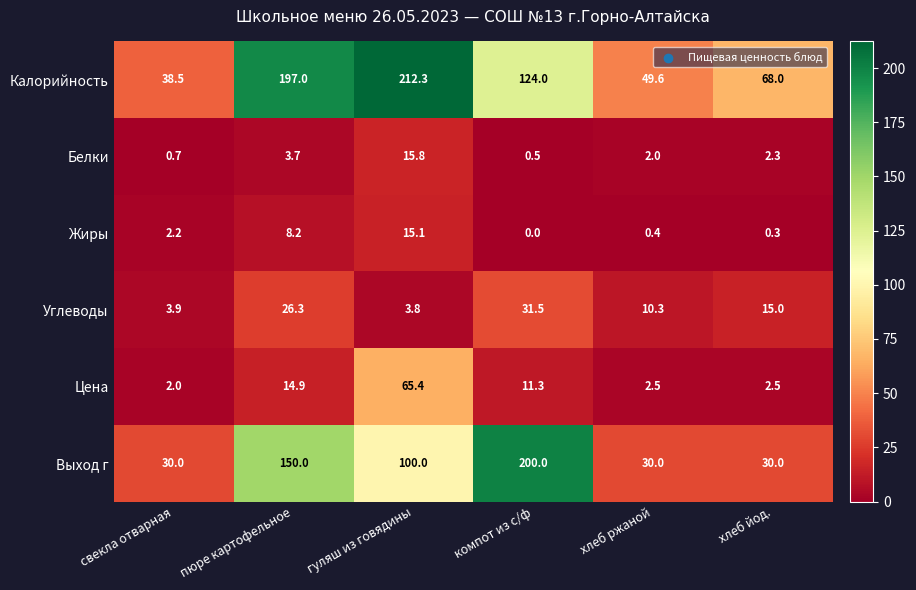

Is it true that Жиры equals -6.4 at компот из с/ф?

False